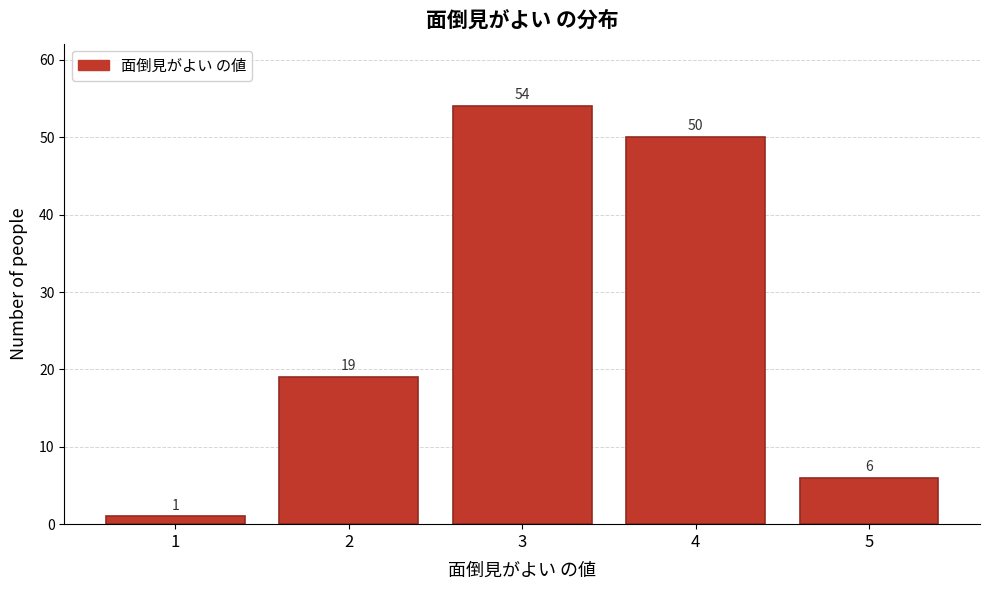

Reading left to right, transcribe this chart: for each bar, give the range it covers on the x-axis and its height.

0.5 to 1.5: 1
1.5 to 2.5: 19
2.5 to 3.5: 54
3.5 to 4.5: 50
4.5 to 5.5: 6